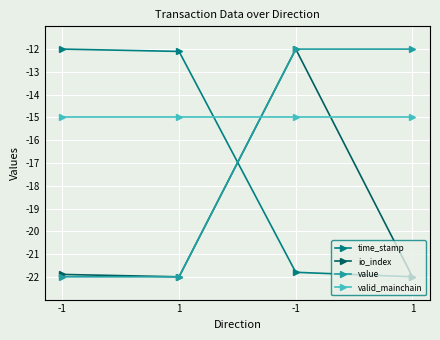

What is the minimum value shown in the chart?

-22.0